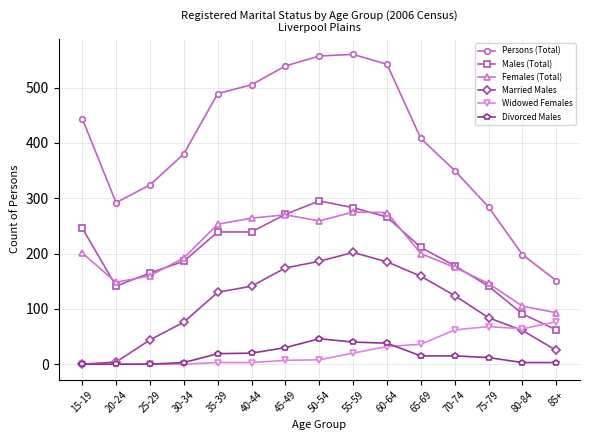

What value does the Widowed Females series have at 65-69?

36